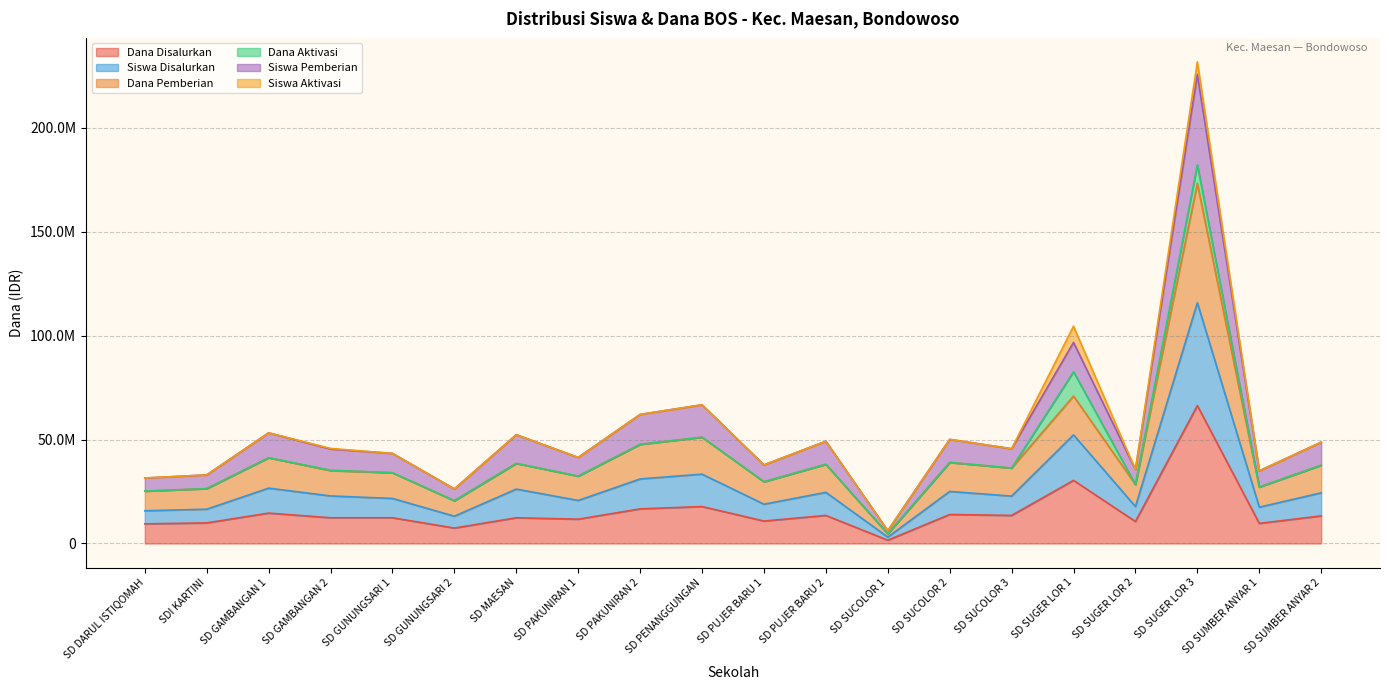

How many data points does each series have?

20